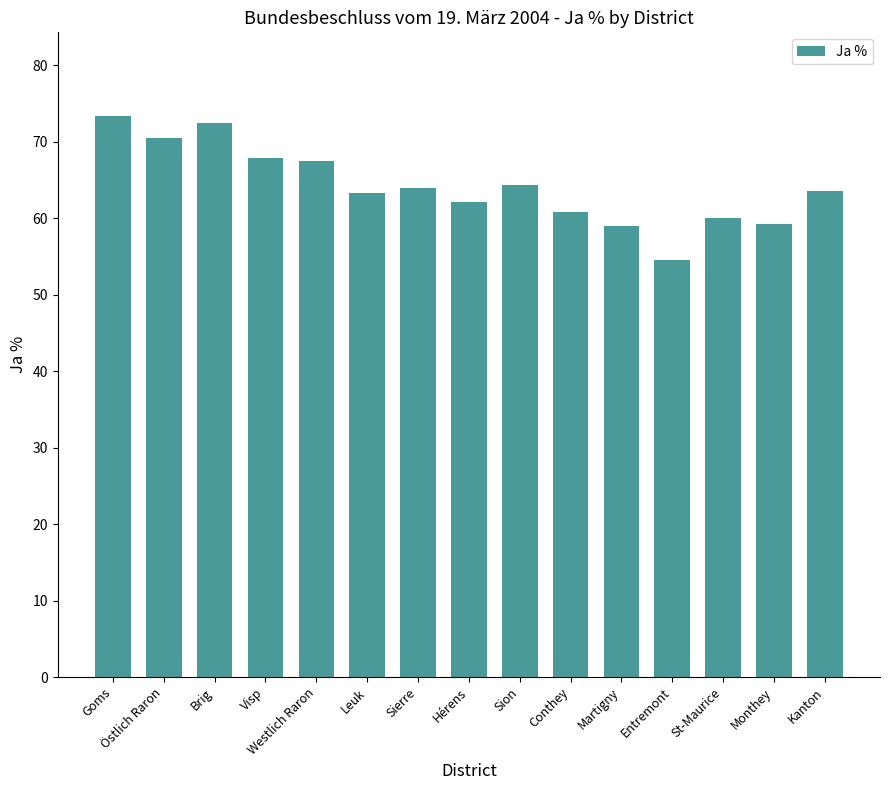

How many bars are there in total?

15